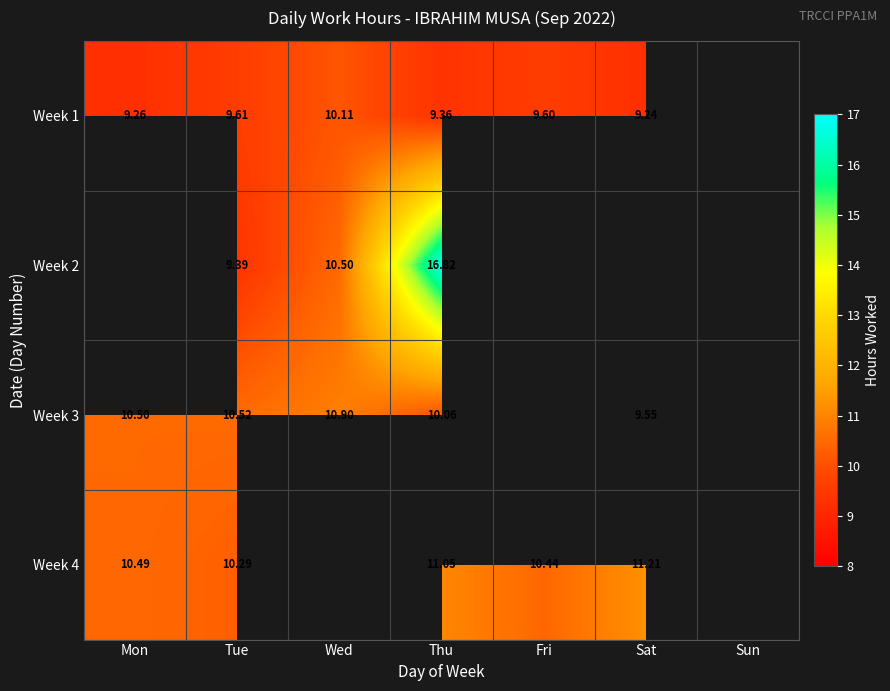

What is the smallest value displayed?

9.2